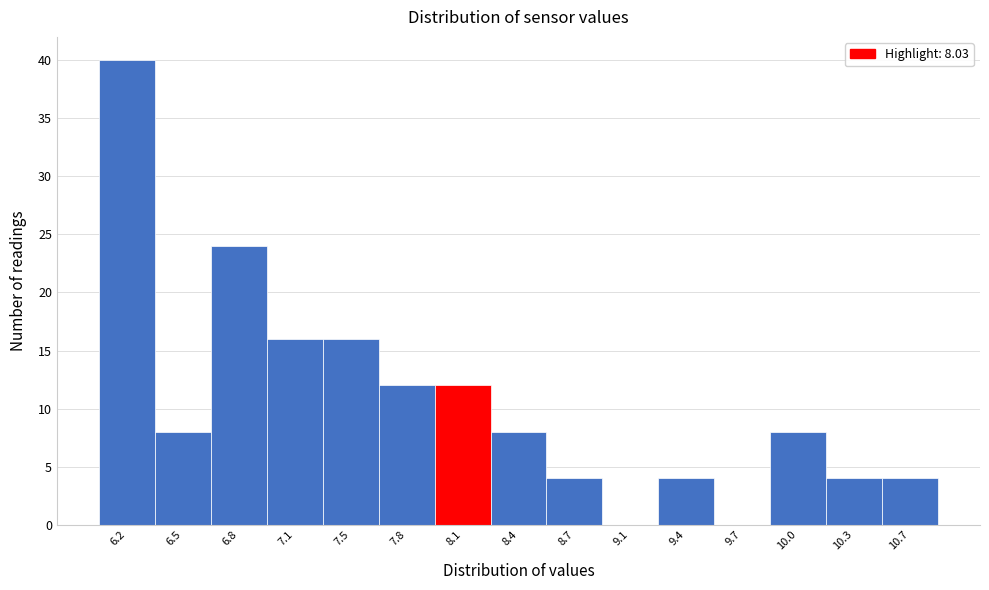

Over which range of the x-axis is the bar tallest?

6.05 to 6.35